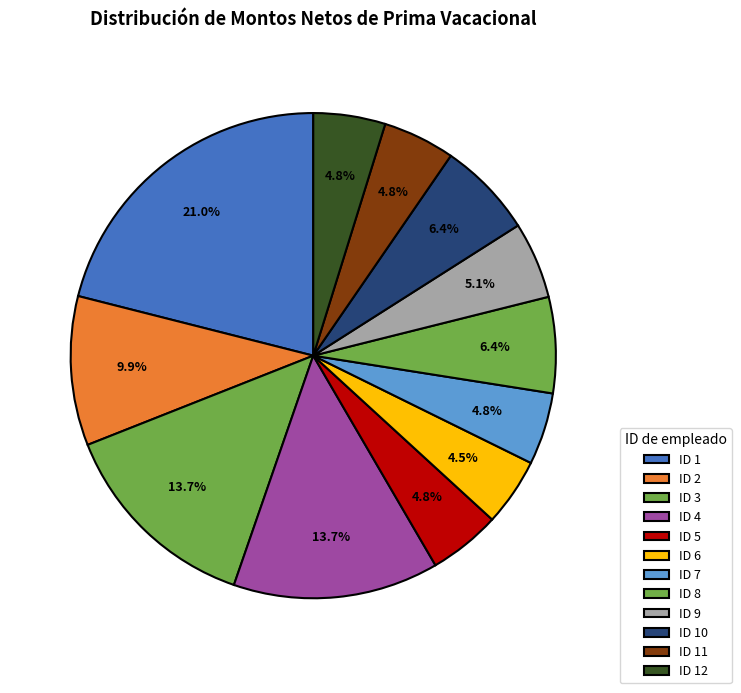

Which category has the smallest portion of the pie?

6